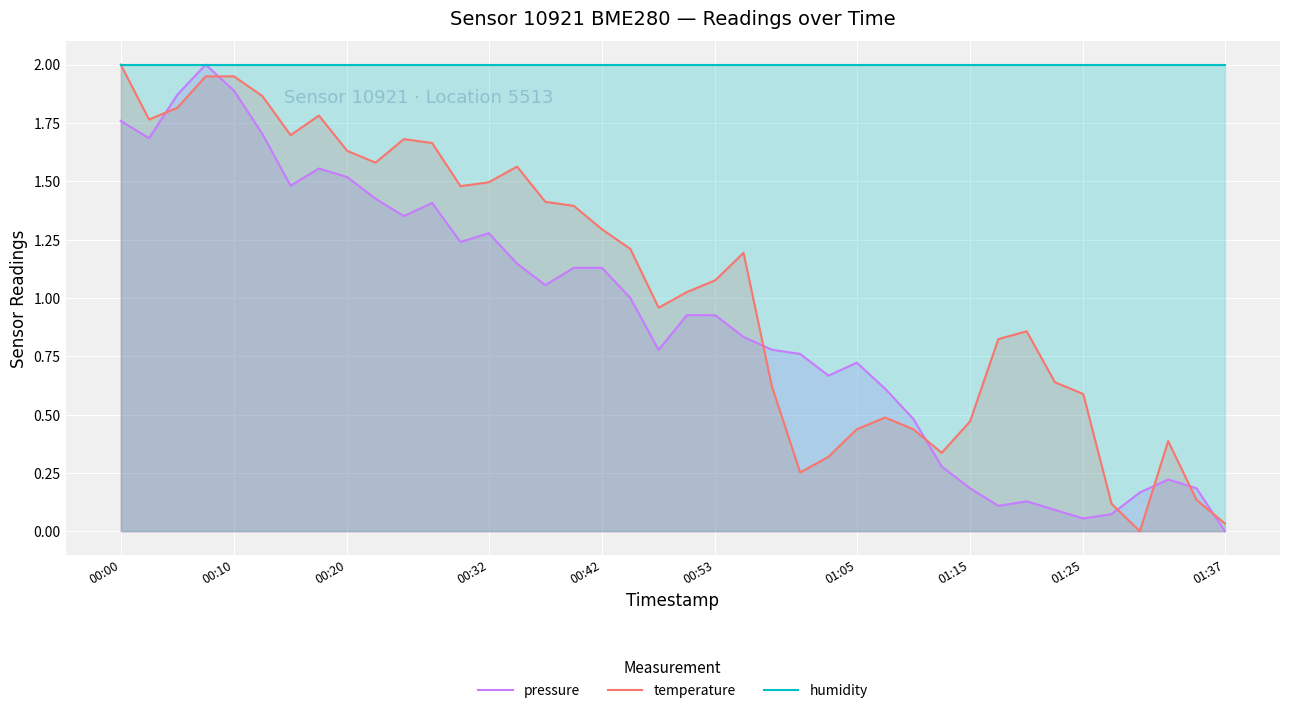

Which series has the widest spread of values?

pressure